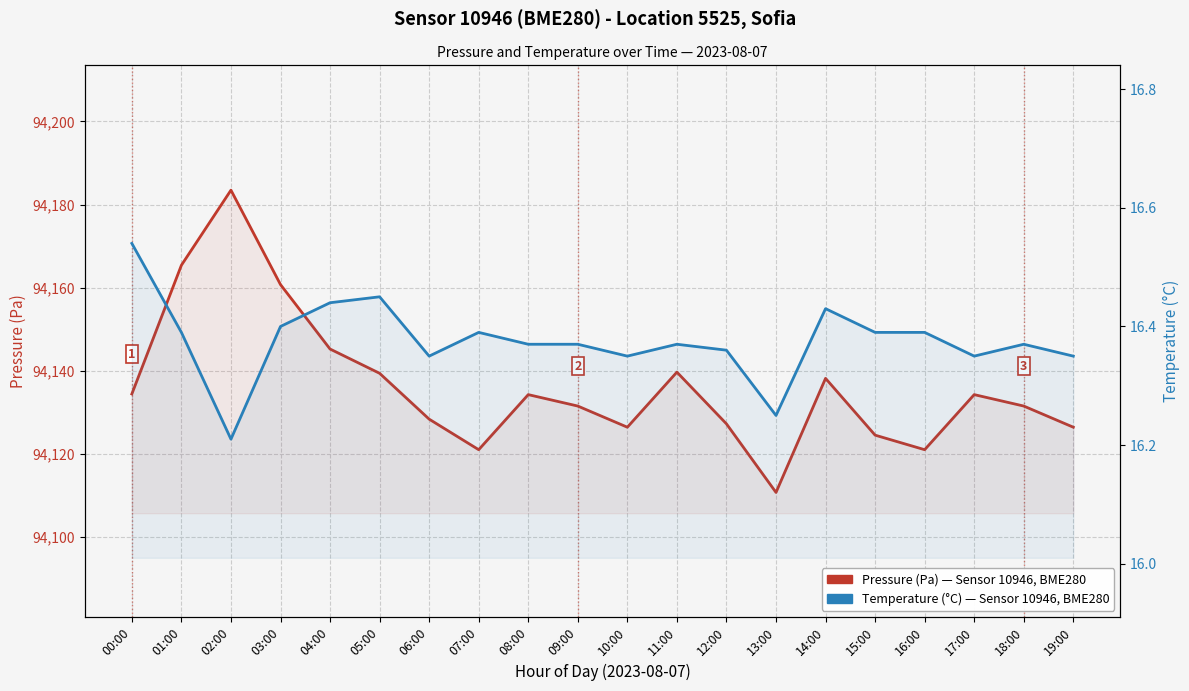

How many series are shown in this chart?

2